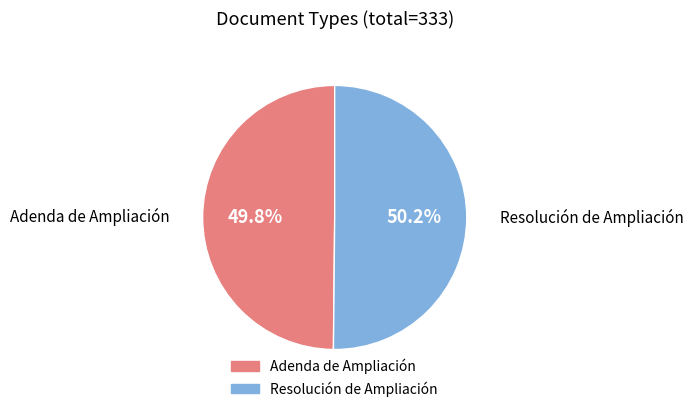

What percentage do Adenda de Ampliación and Resolución de Ampliación together represent?

100.0%